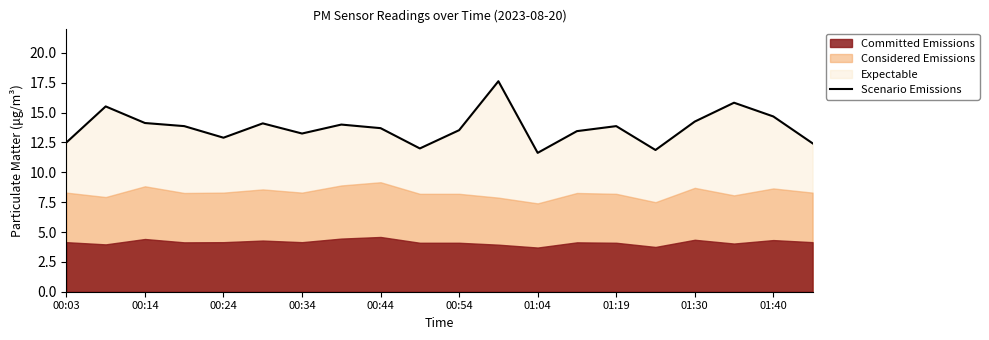

True or false: Scenario Emissions has a value of 8.2 at 00:54.

False